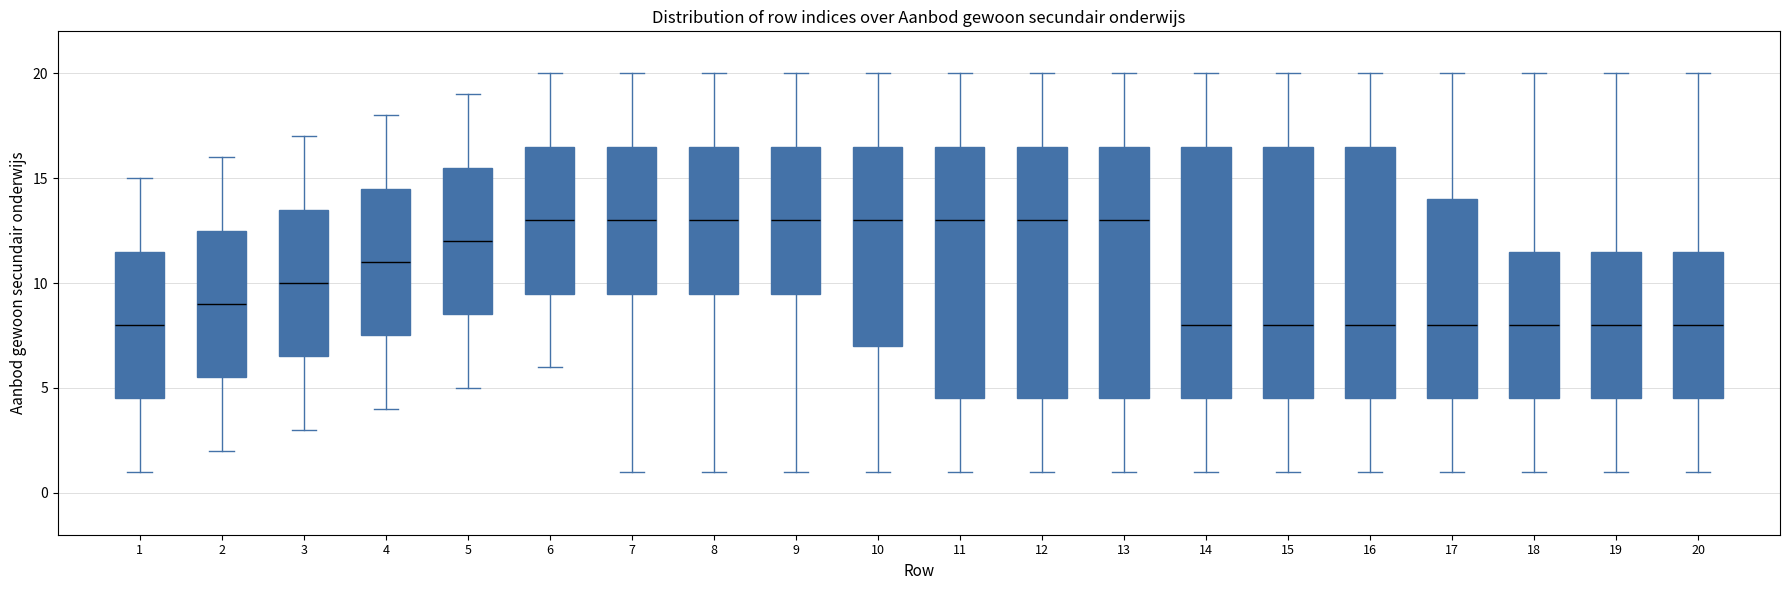

Where is the lower edge of the box at x = 3 on the y-axis? The values are not printed on the chart, so give them approximately, as read against the axis.

6.5